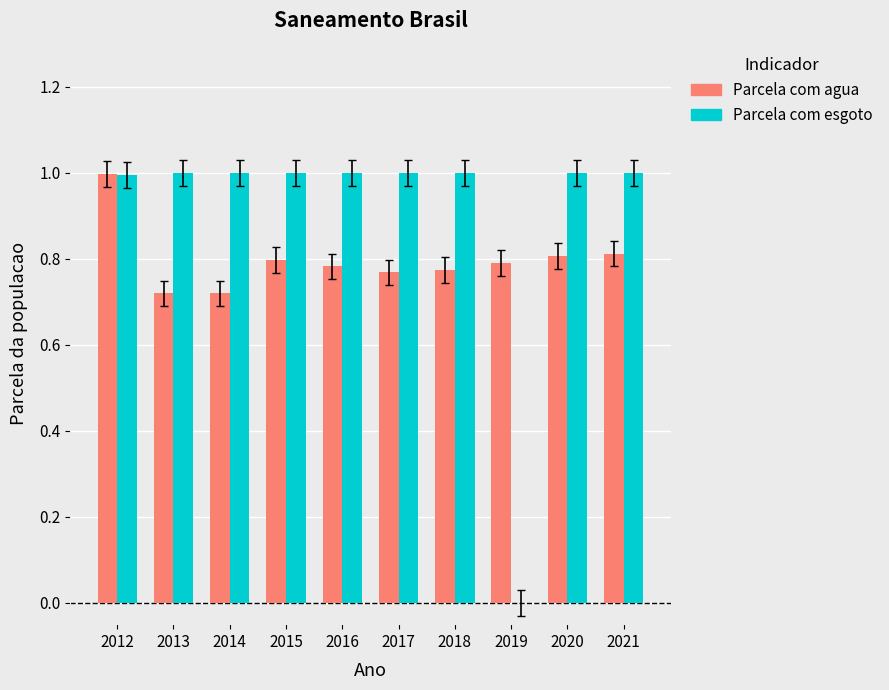

What is the sum of the Parcela com agua values at 2014 and 2016?

1.5